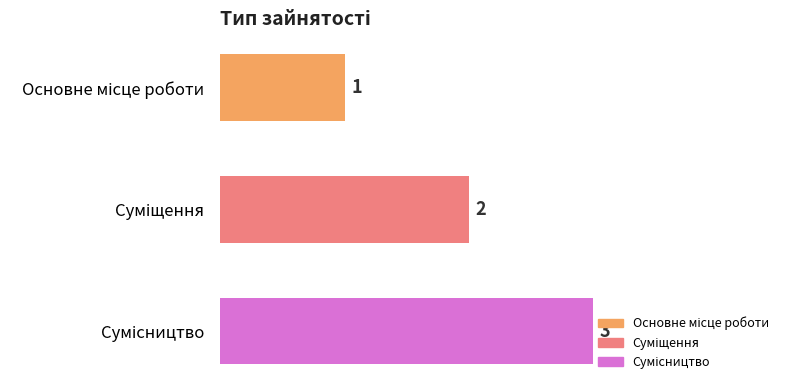

Count the values in the range 1 to 3.

3